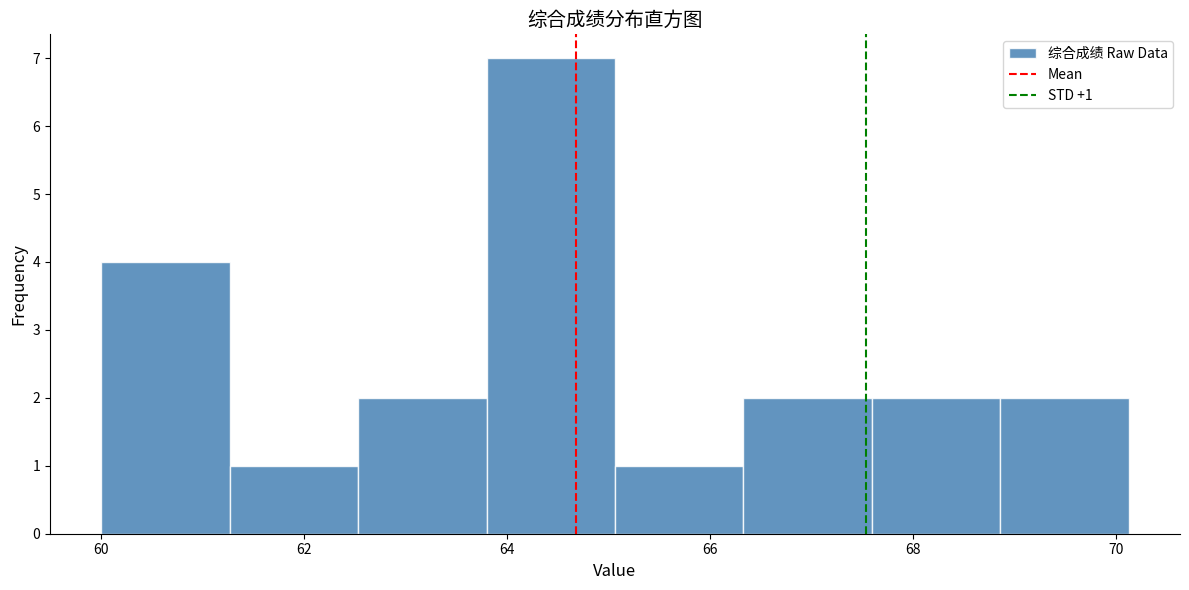

Which range on the x-axis has the tallest bar?

63.8 to 65.0